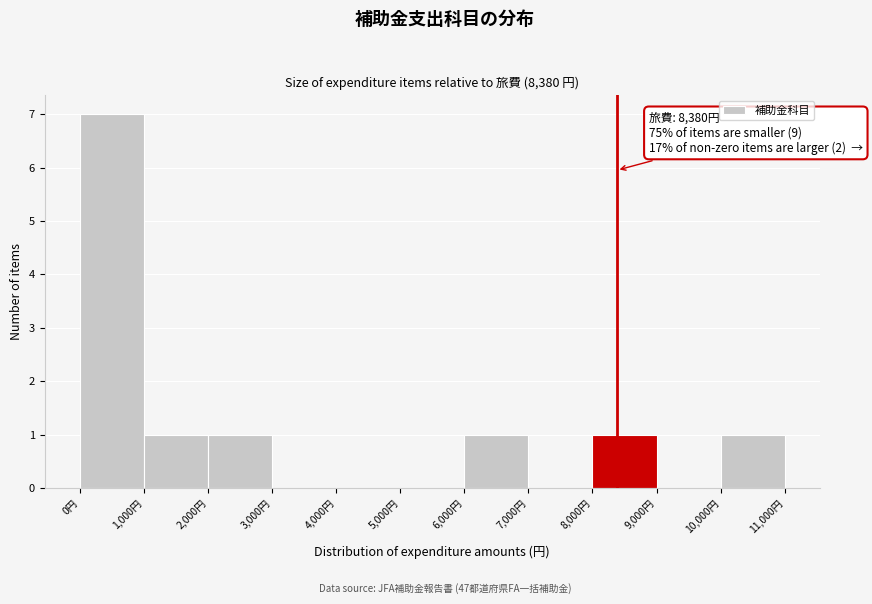

Over which range of the x-axis is the bar tallest?

0 to 1000